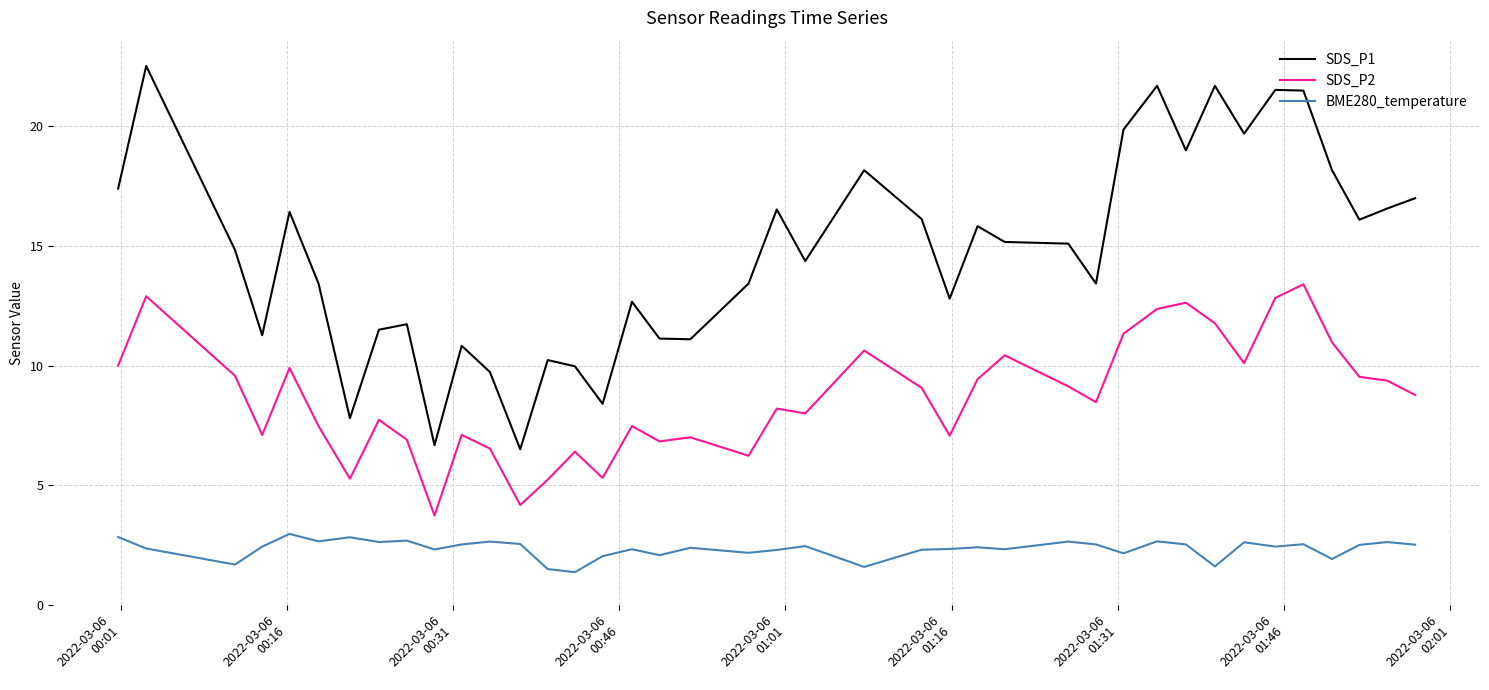

Is this an area chart (filled region under the line)?

No